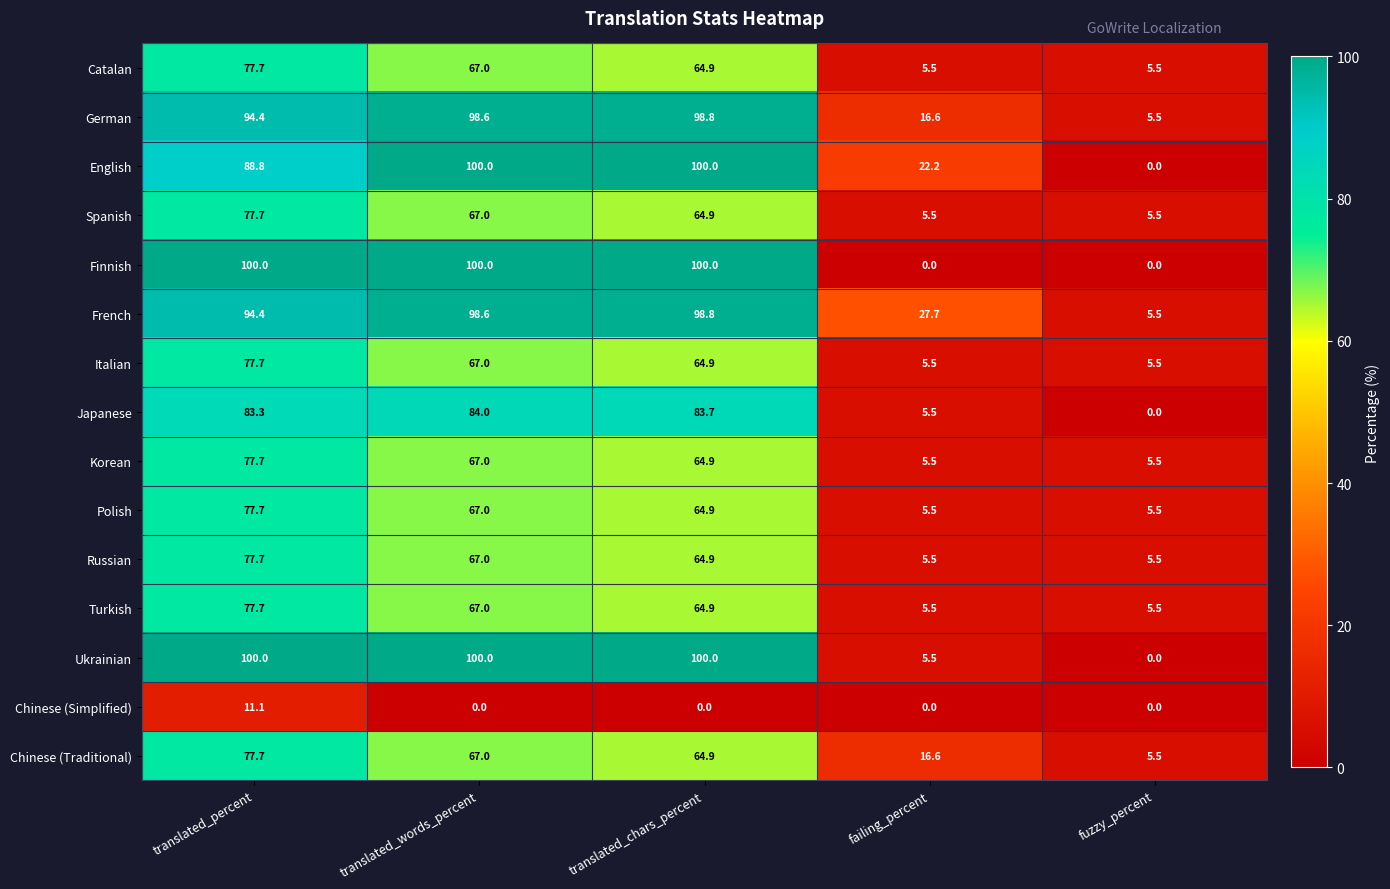

At which category is the sum across all series the highest?

translated_percent